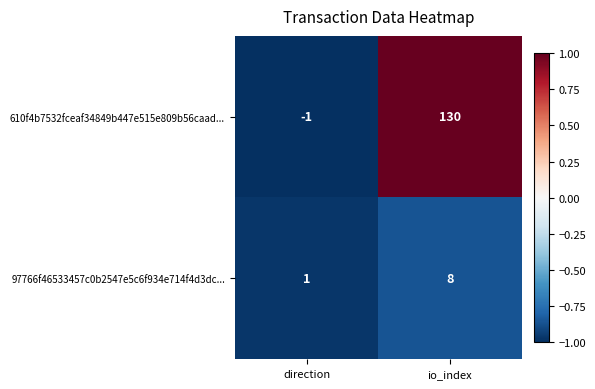

True or false: 97766f46533457c0b2547e5c6f934e714f4d3dc... has a value of 2 at direction.

False